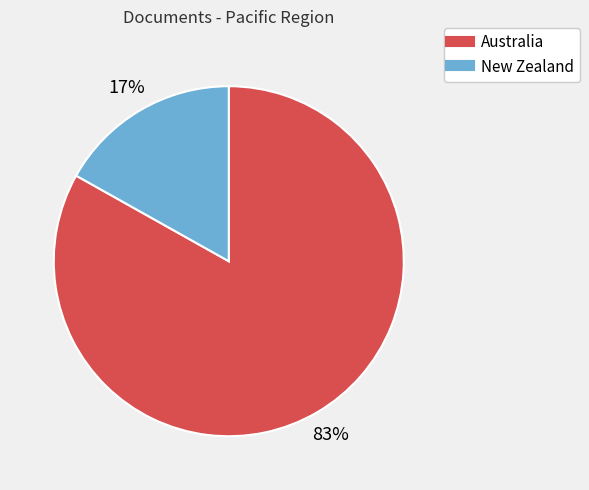

Is it true that Australia is 83% of the pie?

True